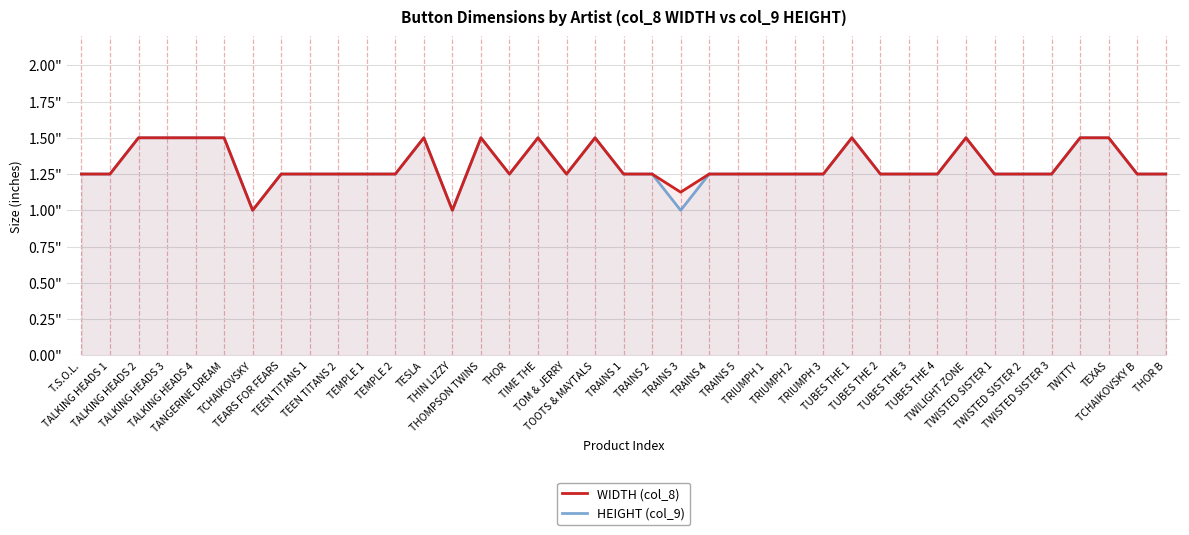

Which series has the largest range (max minus min)?

WIDTH (col_8)